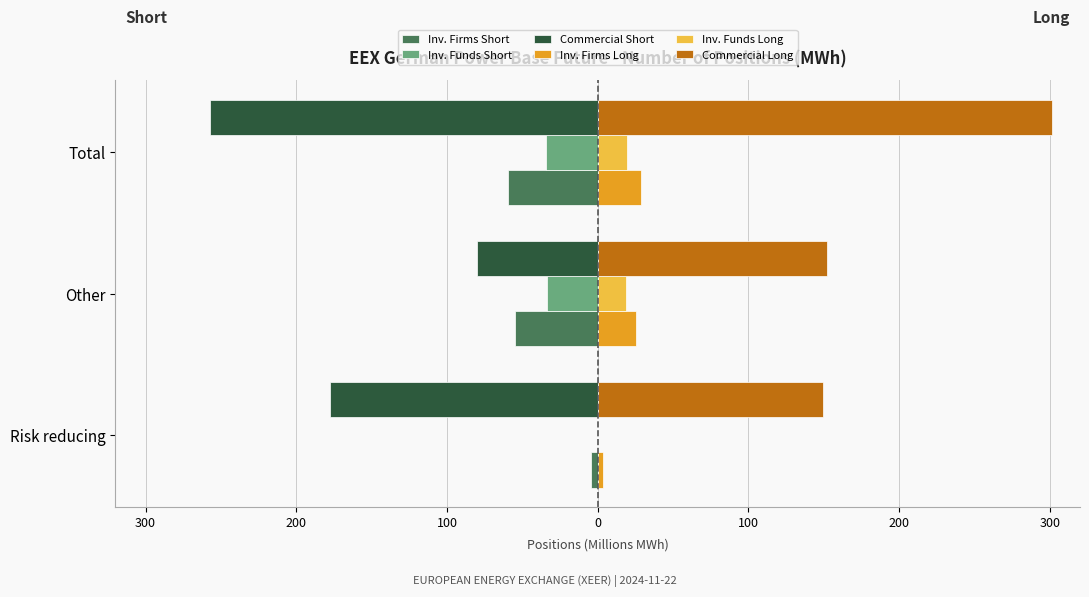

What is the difference between the second highest and minimum values in the Commercial Short series?

79.9